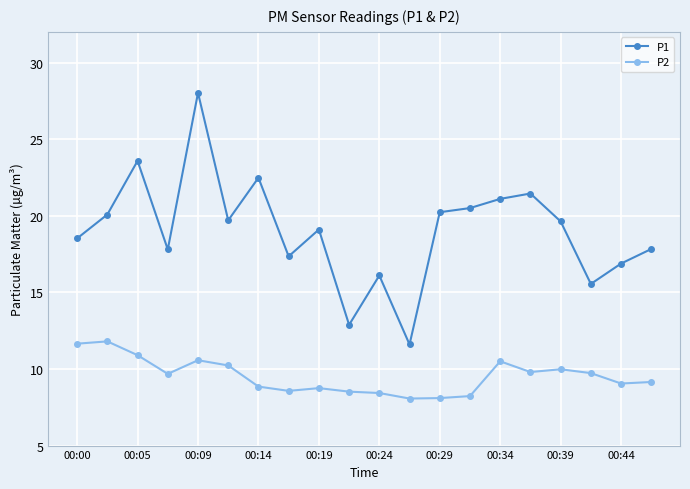

Rank the series by their maximum value, from lowest to highest.

P2, P1